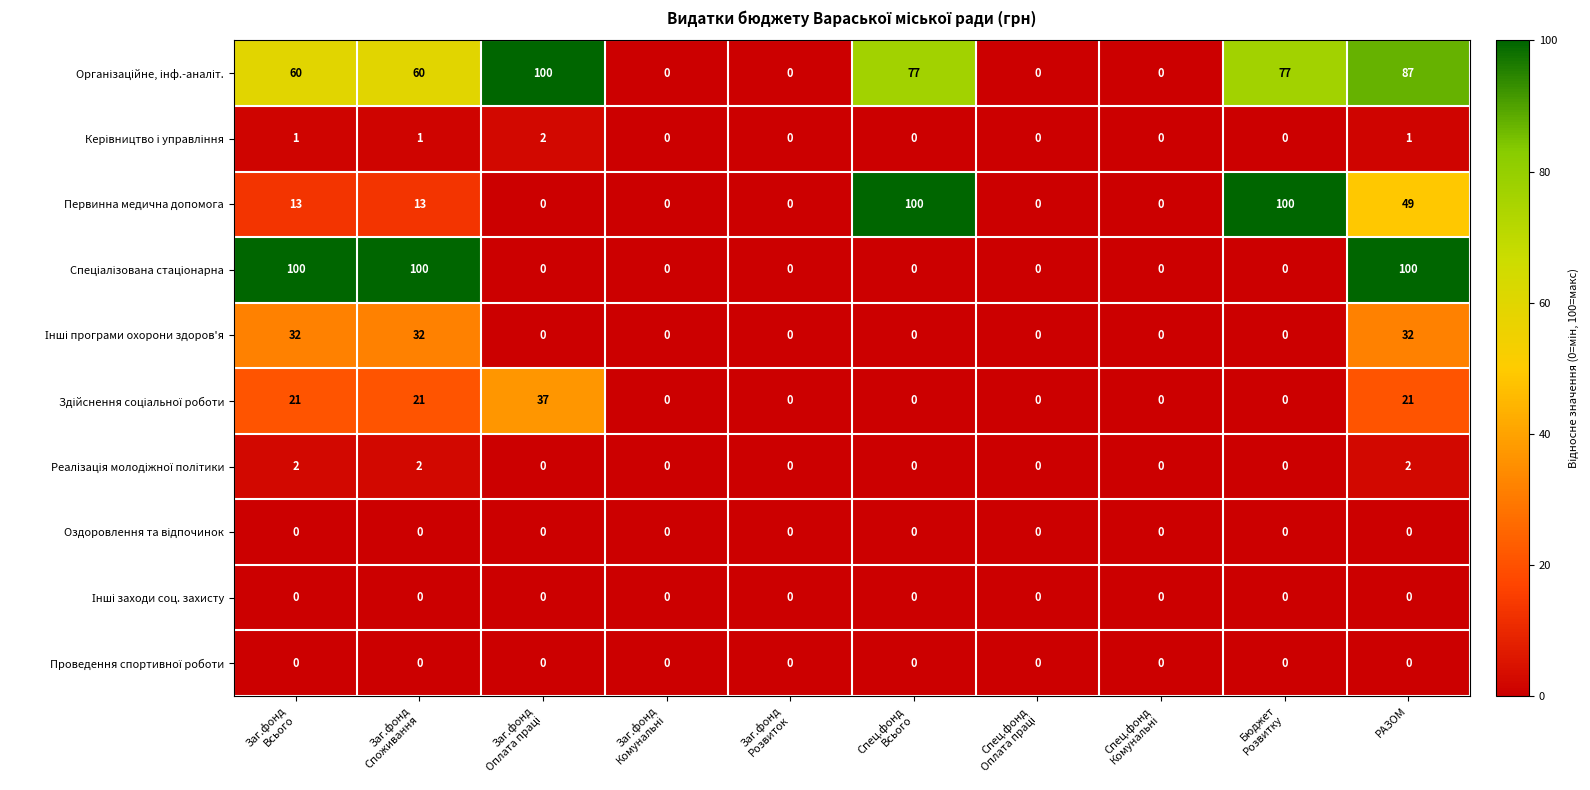

Where is Первинна медична допомога nearest to the value 50?

РАЗОМ